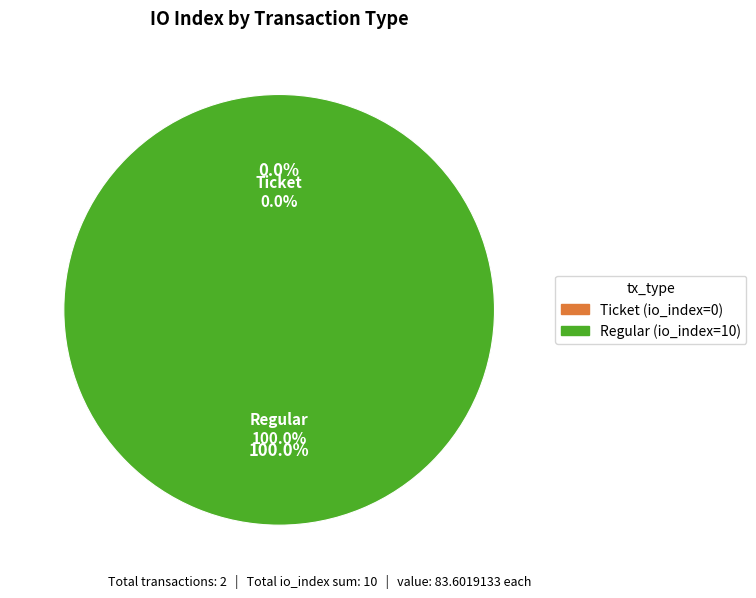

To the nearest percent, what is the average slice percentage?

50%